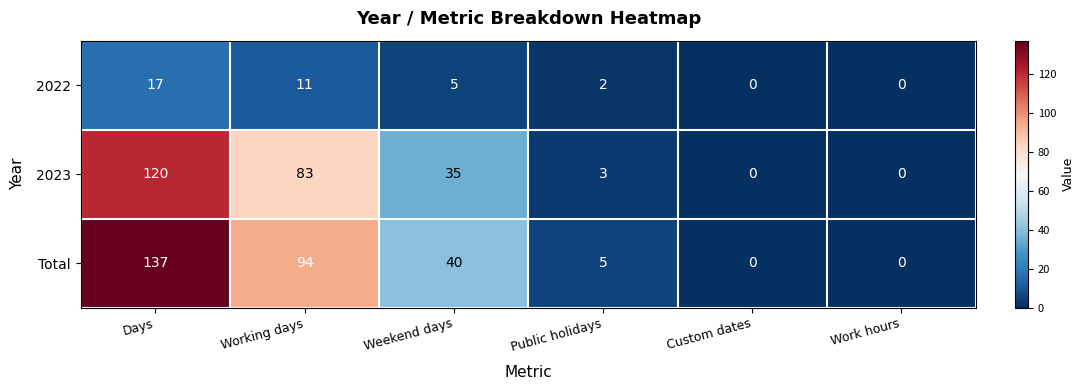

What is the approximate value of 2022 at Days?

17